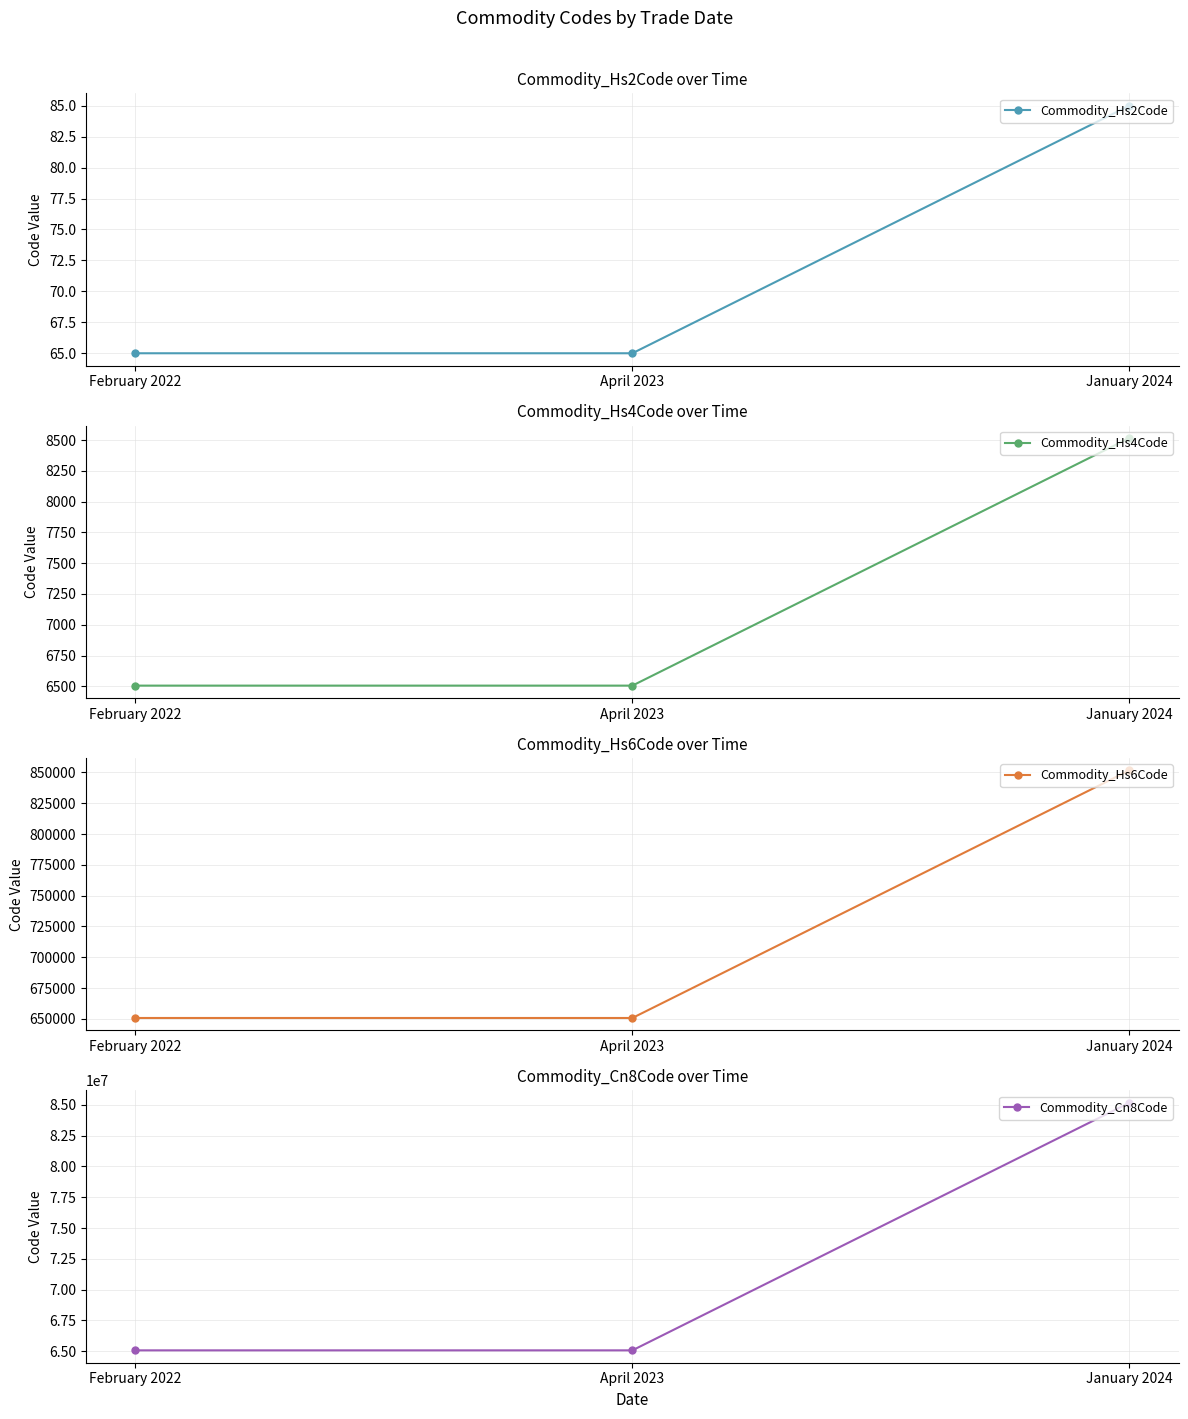

Where is Commodity_Hs6Code nearest to the value 751164?

February 2022